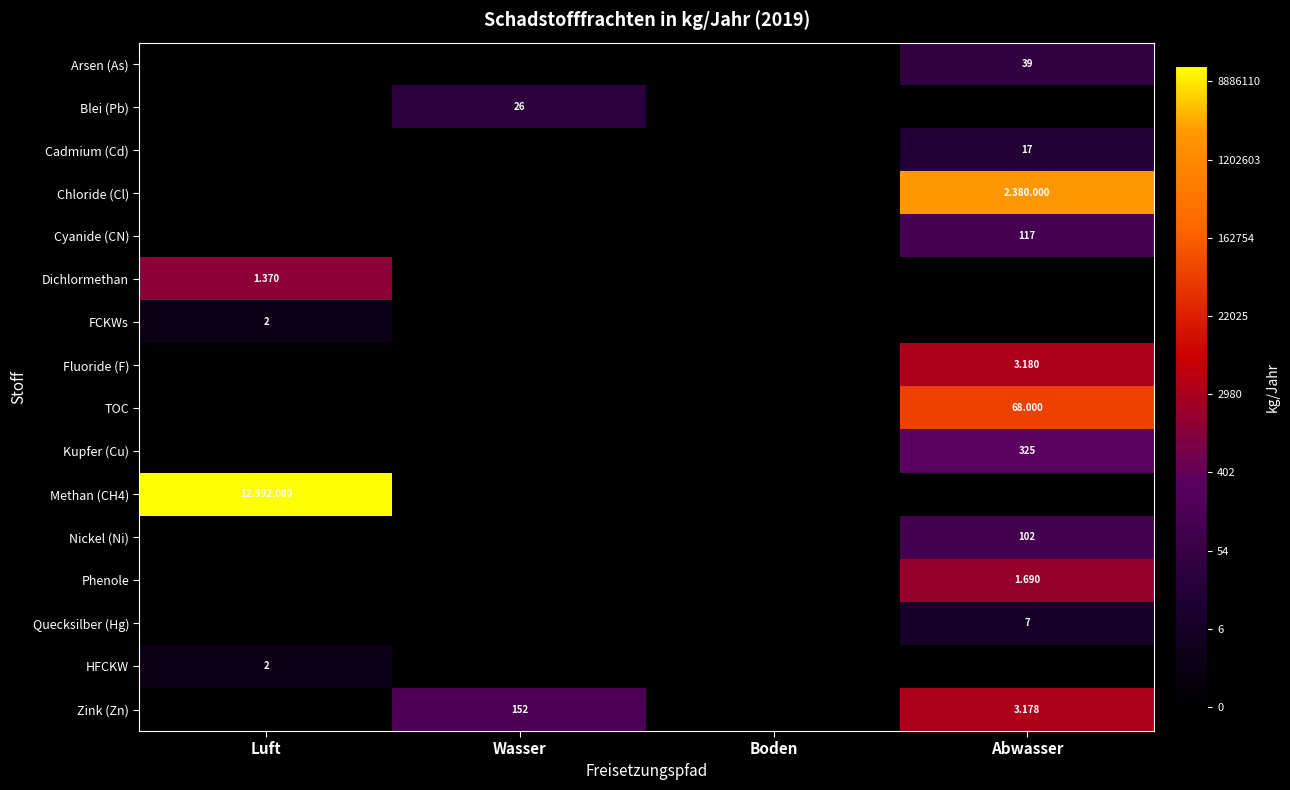

The Phenole series shows -4.6 at Wasser. True or false?

False